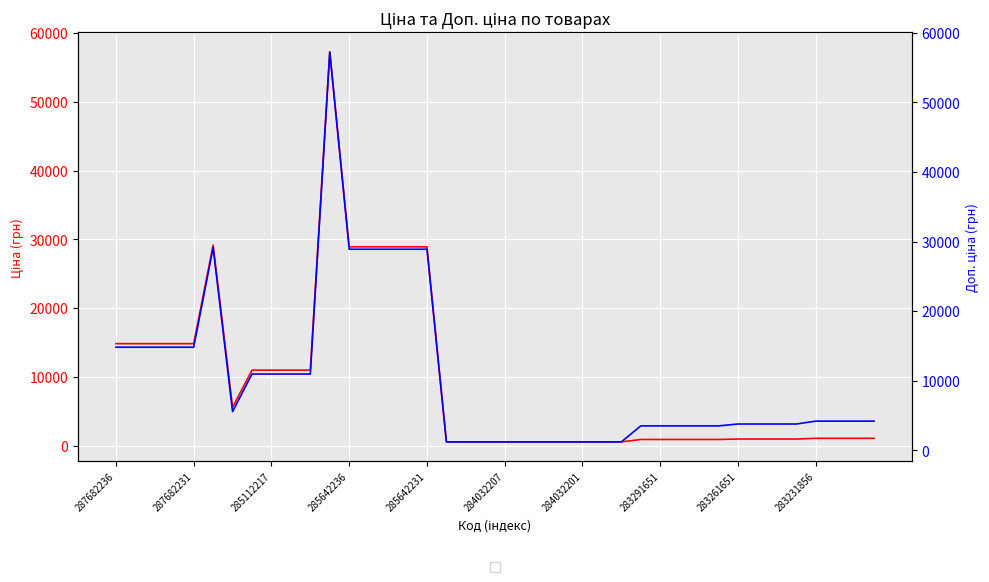

At which category is the sum across all series the highest?

11